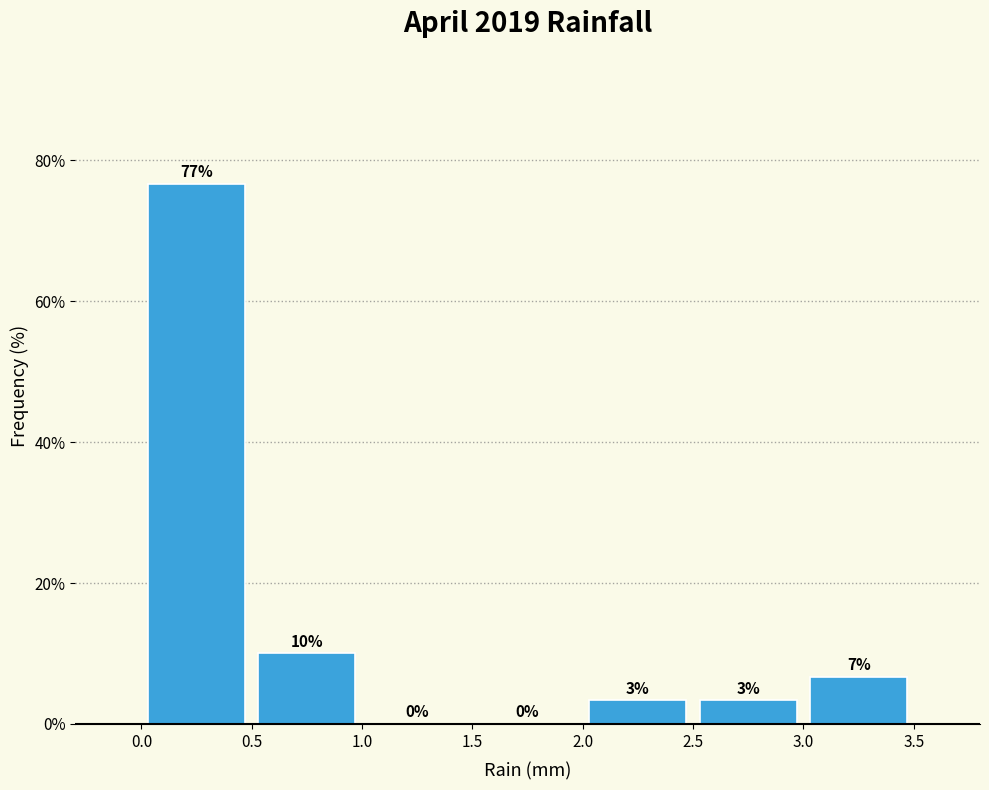

Over which range of the x-axis is the bar tallest?

0.0 to 0.5